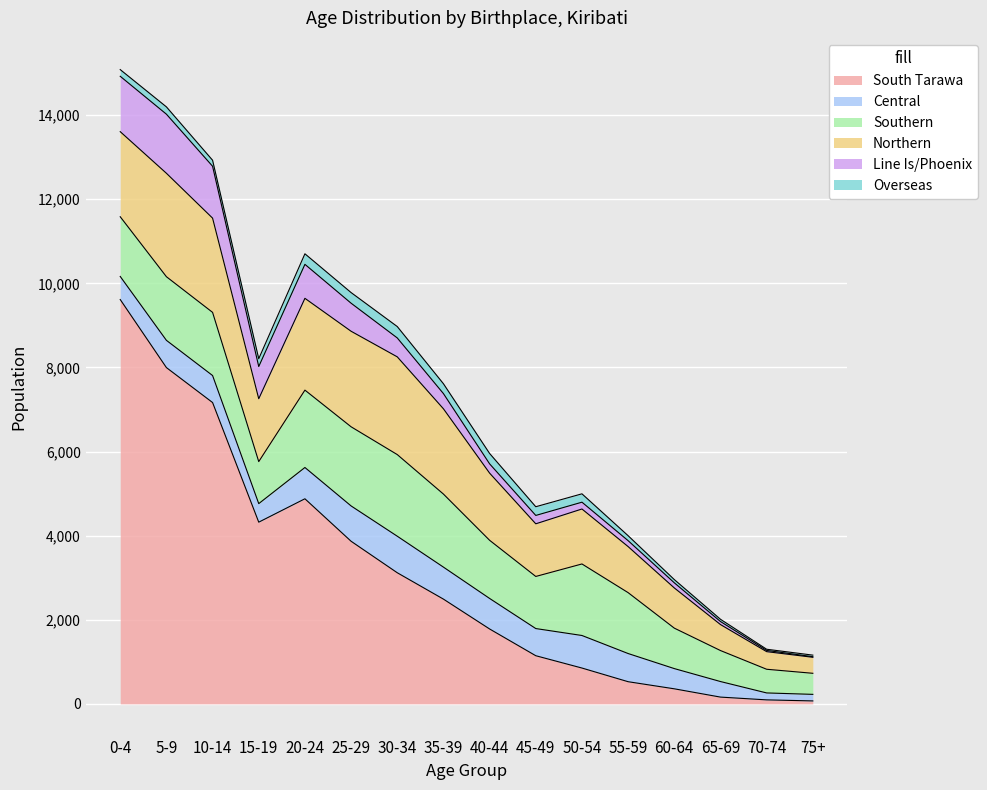

What position from the right is 10-14?

14